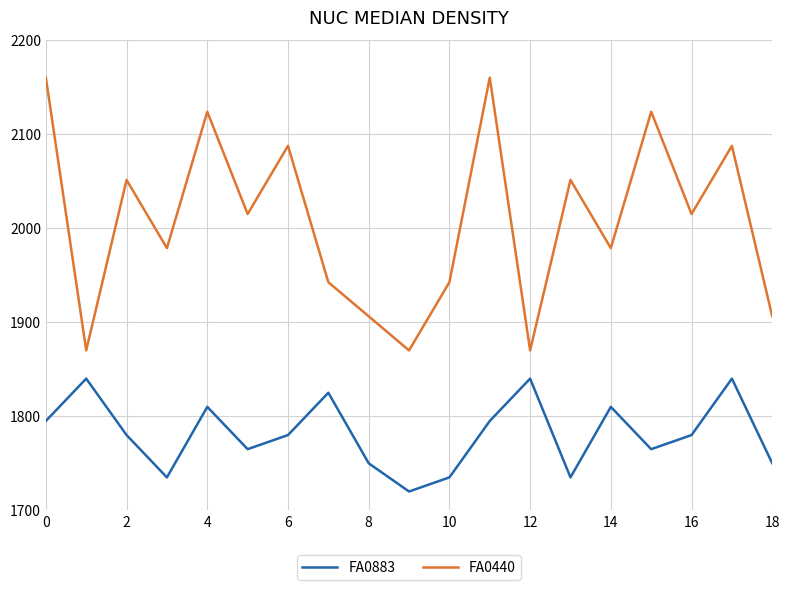

True or false: FA0440 and FA0883 intersect in this chart.

False